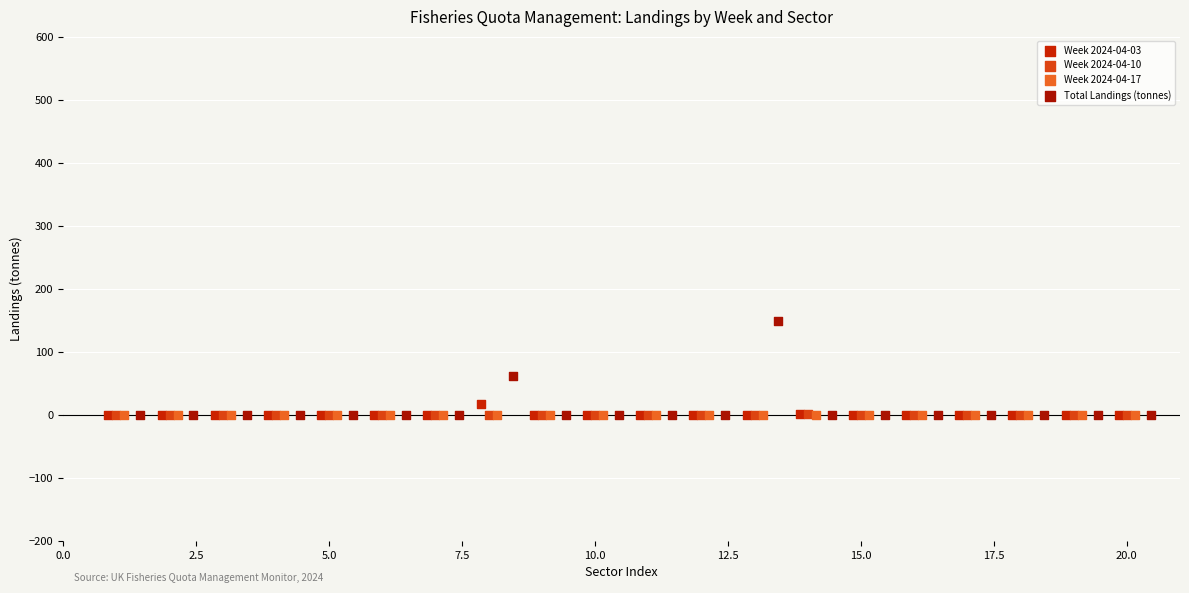

What are all the series names shown in the legend?

Week 2024-04-03, Week 2024-04-10, Week 2024-04-17, Total Landings (tonnes)